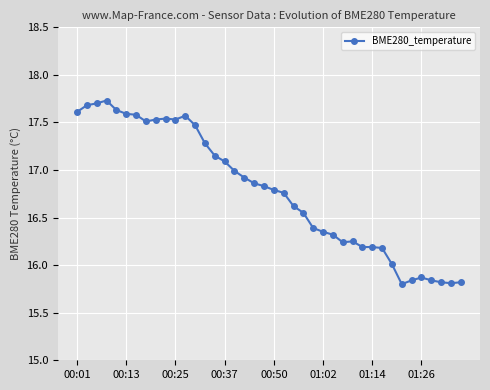

What is the difference between the maximum and minimum values?

1.9